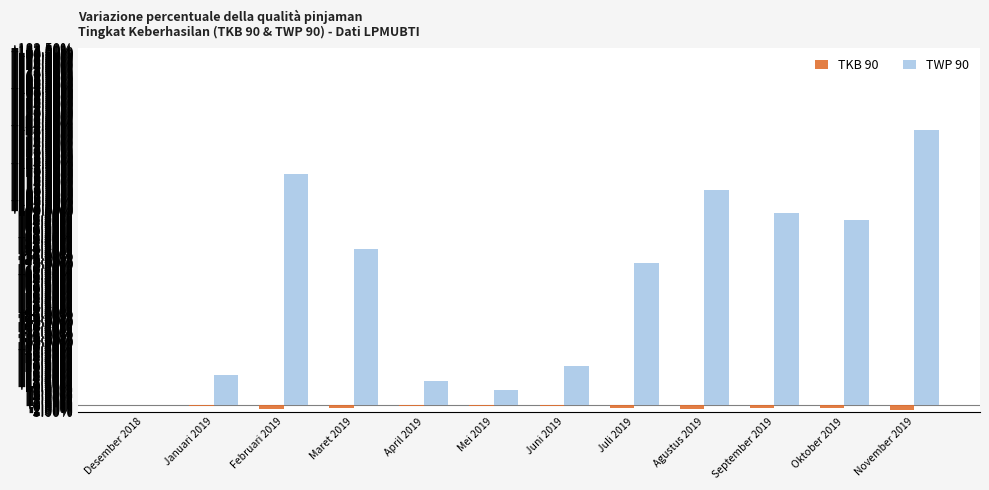

Is the value of TWP 90 at Agustus 2019 greater than the value of TKB 90 at Agustus 2019?

Yes